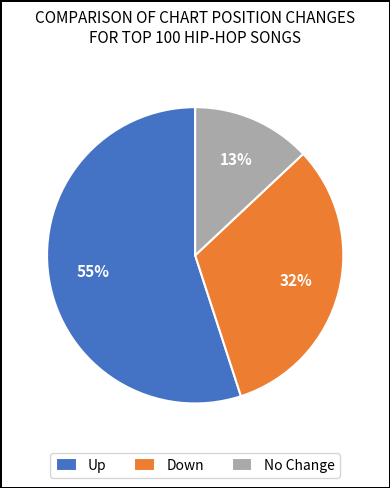

What percentage is the No Change slice, to the nearest percent?

13%